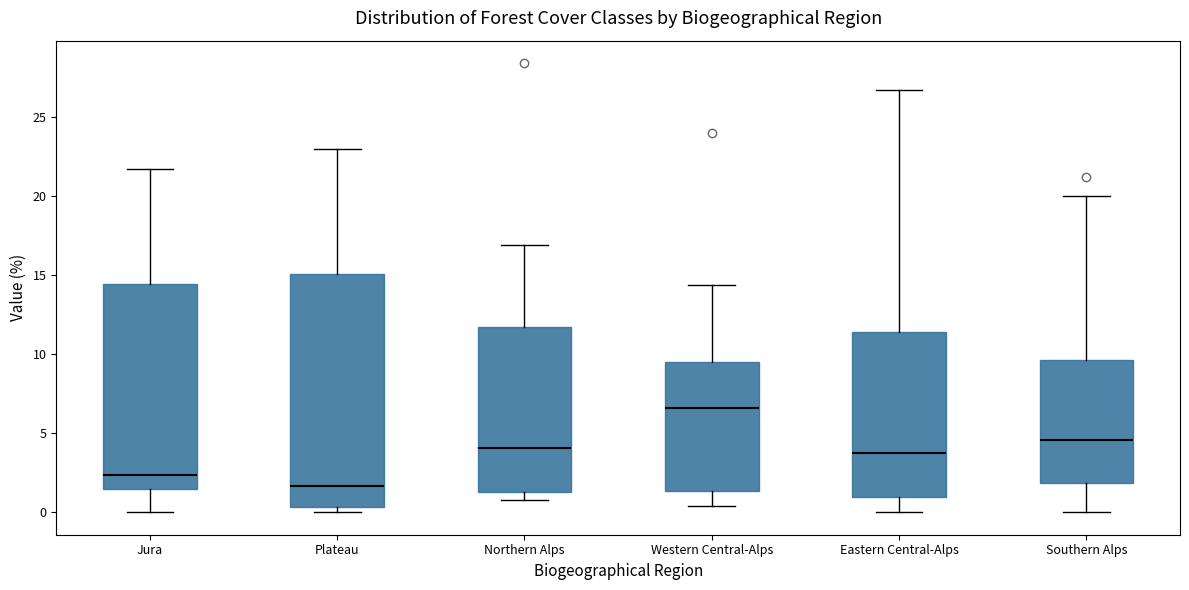

Which box's median line is the highest?

Western Central-Alps